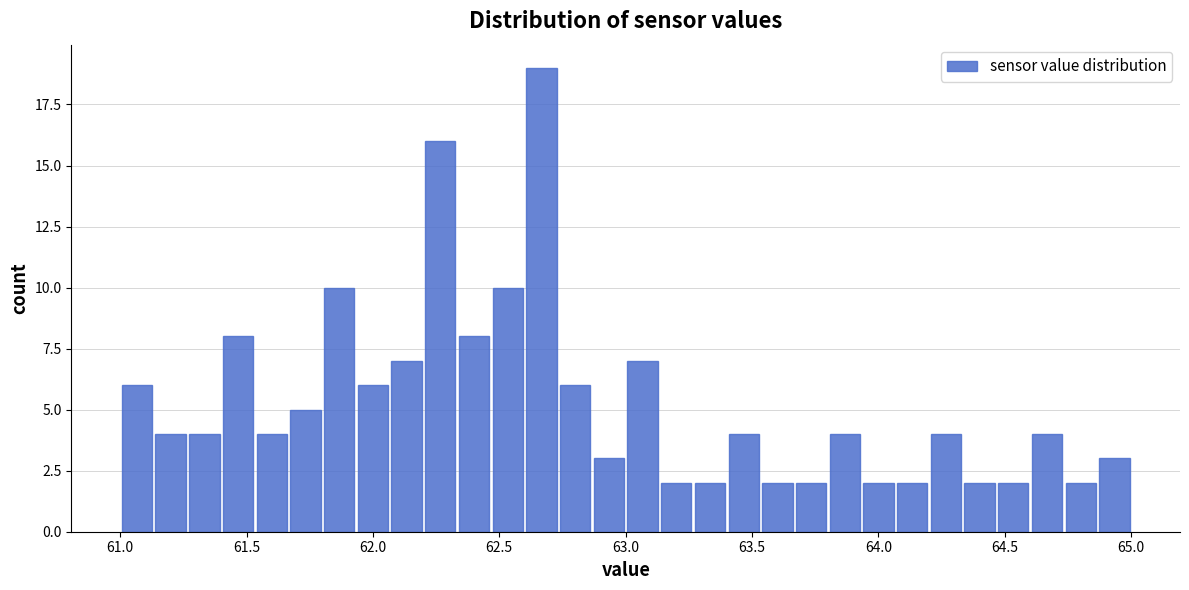

Read against the x-axis, roughly where is the centre of the tallest bar?

62.65